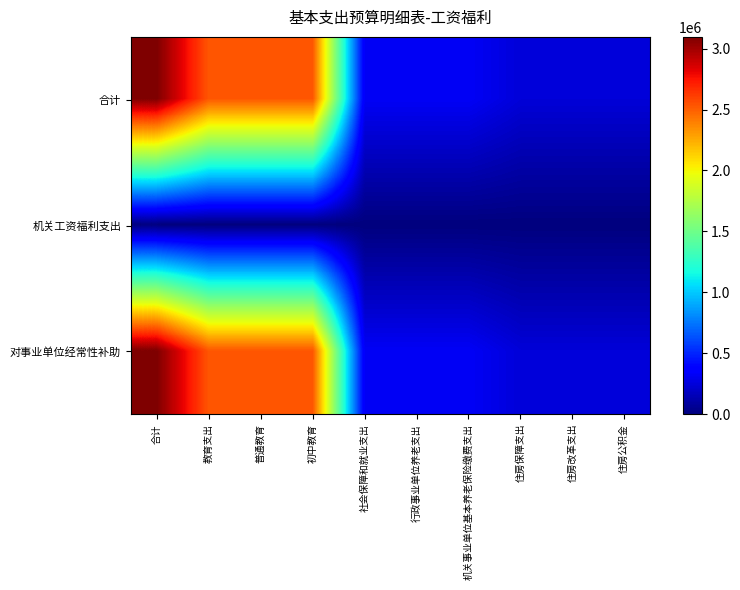

Which label corresponds to the smallest value in the chart?

合计